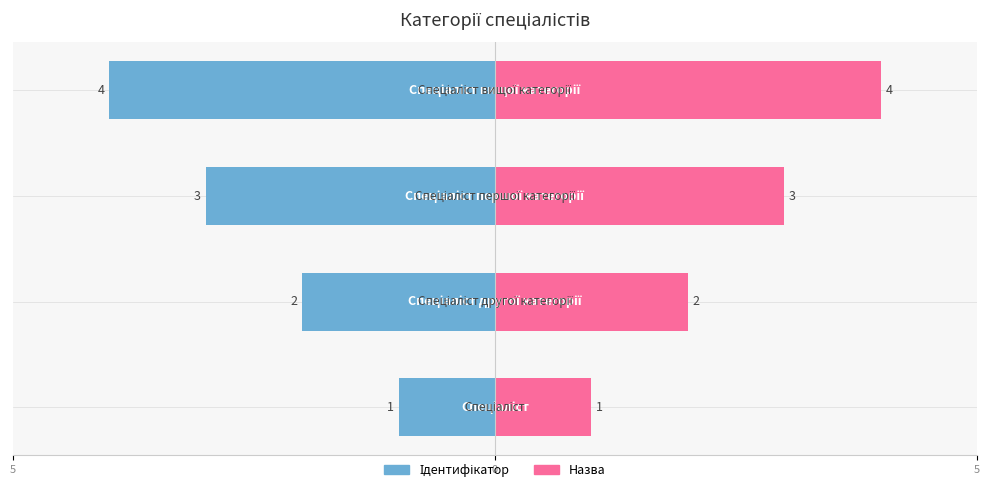

Rank the categories by value from lowest to highest.

Спеціаліст, Спеціаліст другої категорії, Спеціаліст першої категорії, Спеціаліст вищої категорії